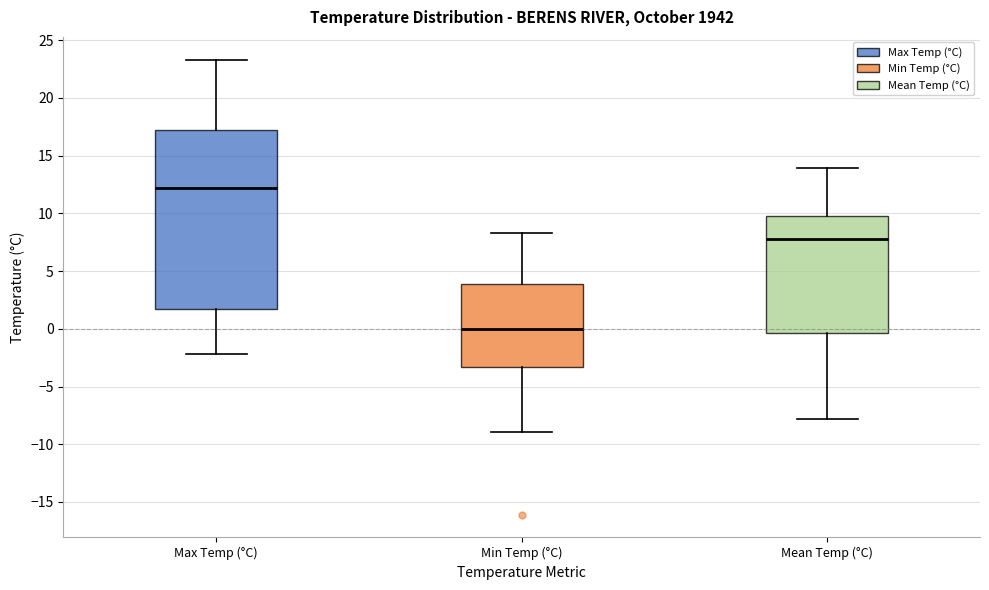

Reading left to right, read every box against the y-axis: the position of its median line, the range the box covers, and the ends of its whiskers. The values are not printed on the chart, so give them approximately, as read against the axis.

Max Temp (°C): median 12.0, box 1.5 to 17.0, whiskers -2.0 to 23.5
Min Temp (°C): median 0.0, box -3.5 to 4.0, whiskers -9.0 to 8.5
Mean Temp (°C): median 8.0, box -0.5 to 10.0, whiskers -8.0 to 14.0